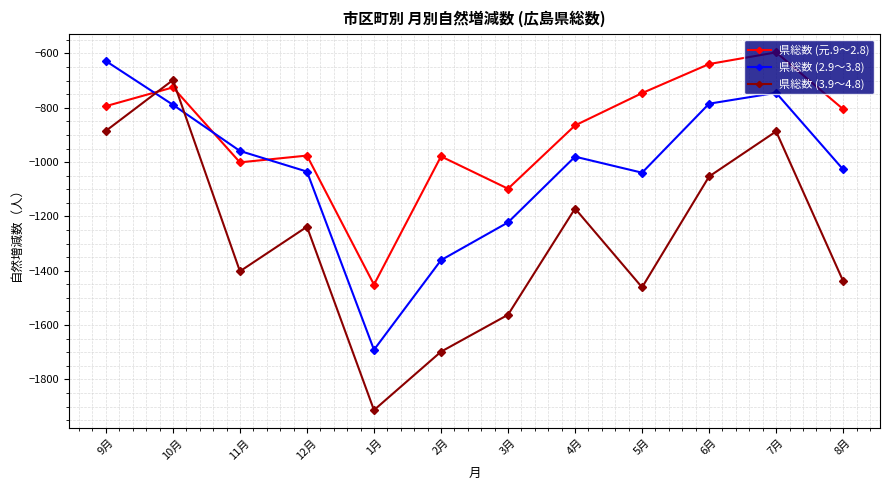

What are all the series names shown in the legend?

県総数 (元.9～2.8), 県総数 (2.9～3.8), 県総数 (3.9～4.8)